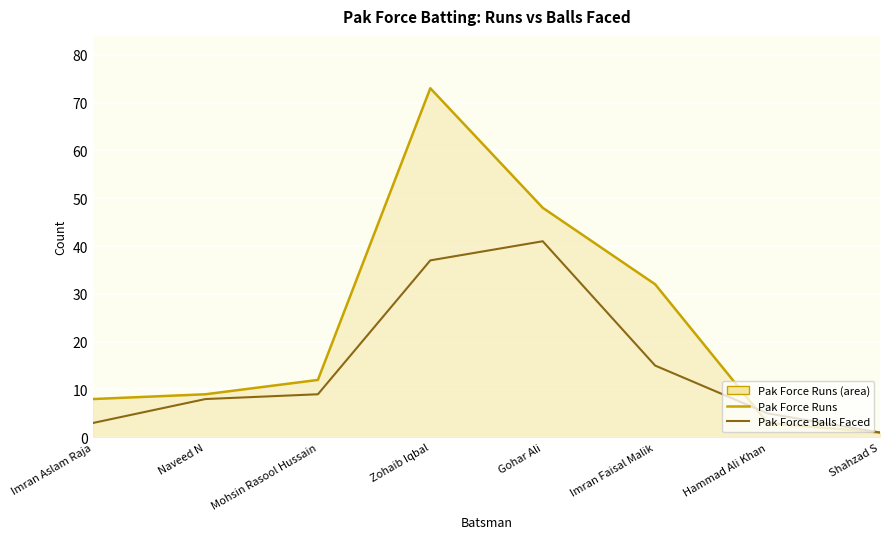

The value of Pak Force Balls Faced at Naveed N is 12. True or false?

False